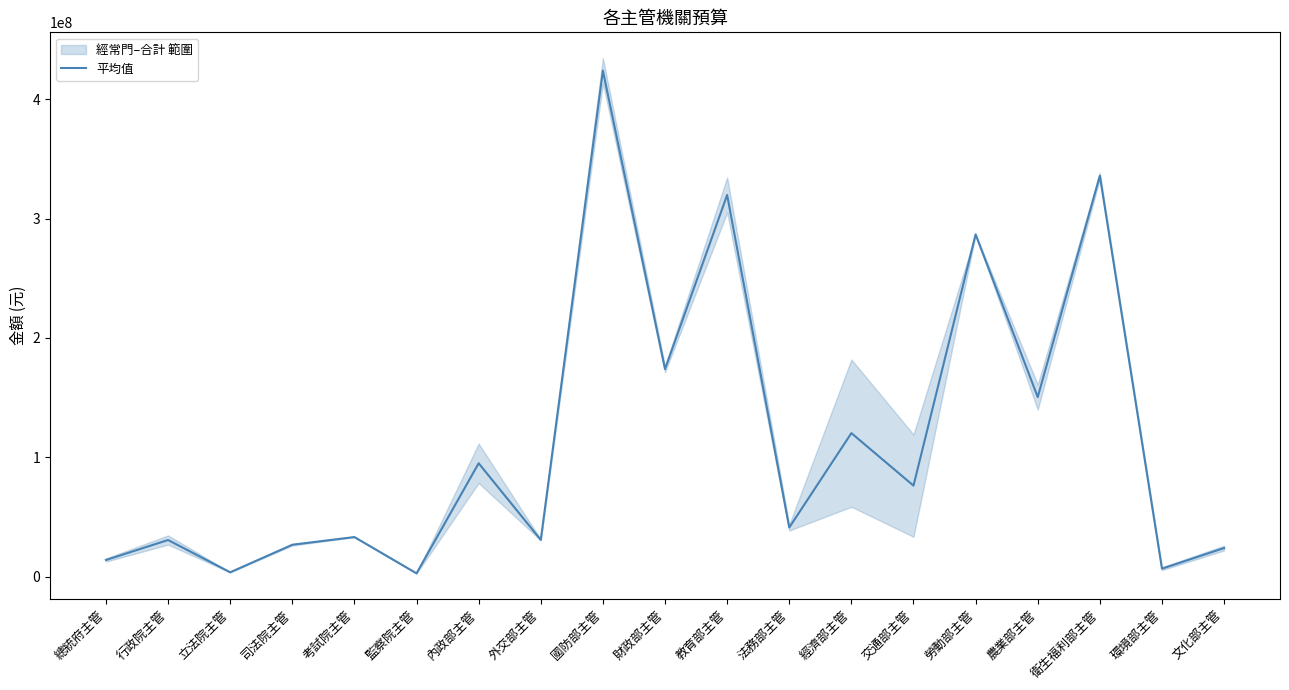

At which category does the data reach its first local valley?

立法院主管